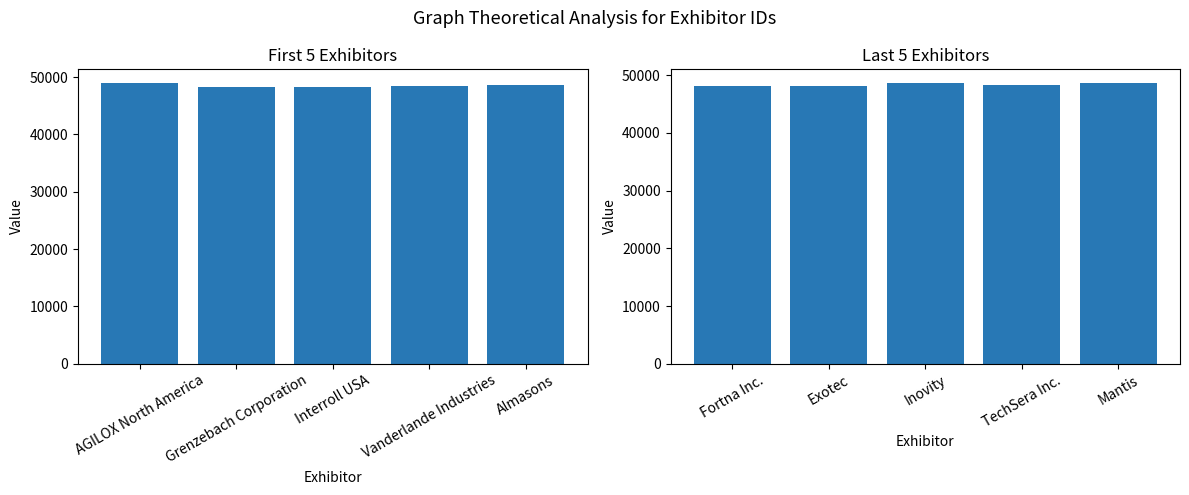

What is the value of the Last 5 Exhibitors bar at the 1st from the left?

48115